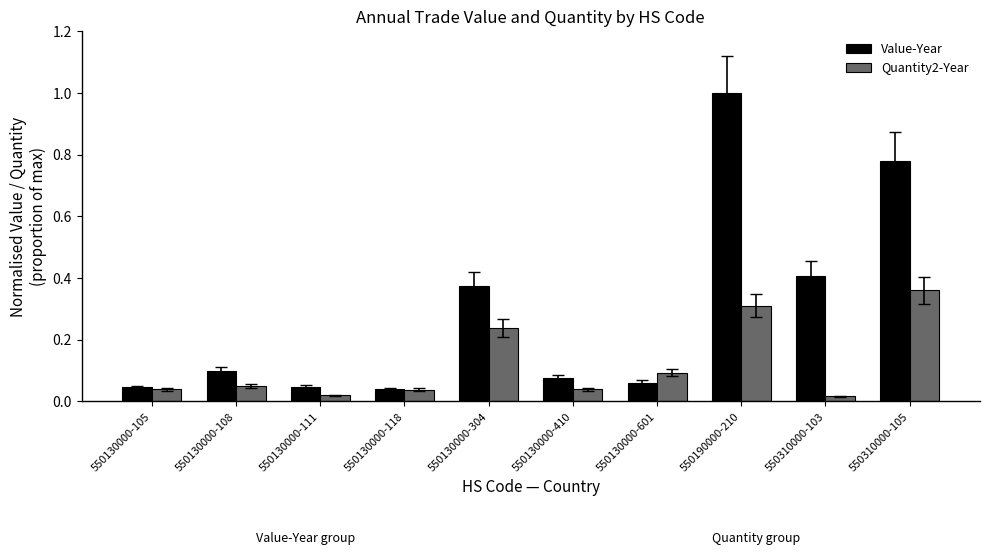

What is the highest value of the Value-Year series?

1.0